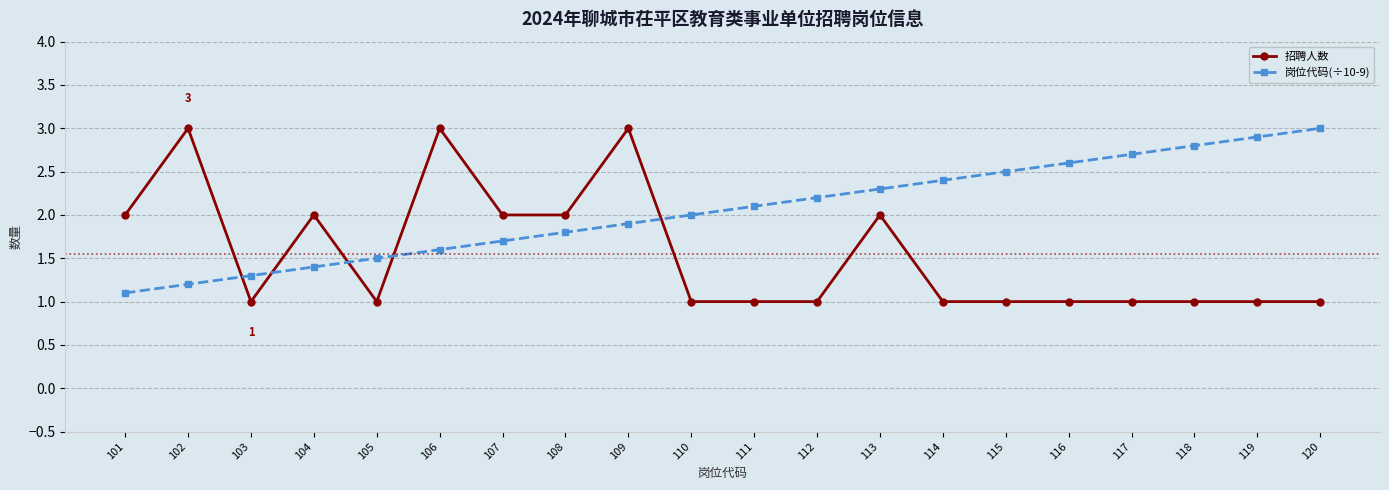

Where do 岗位代码(÷10-9) and 招聘人数 first cross each other?

102 and 103